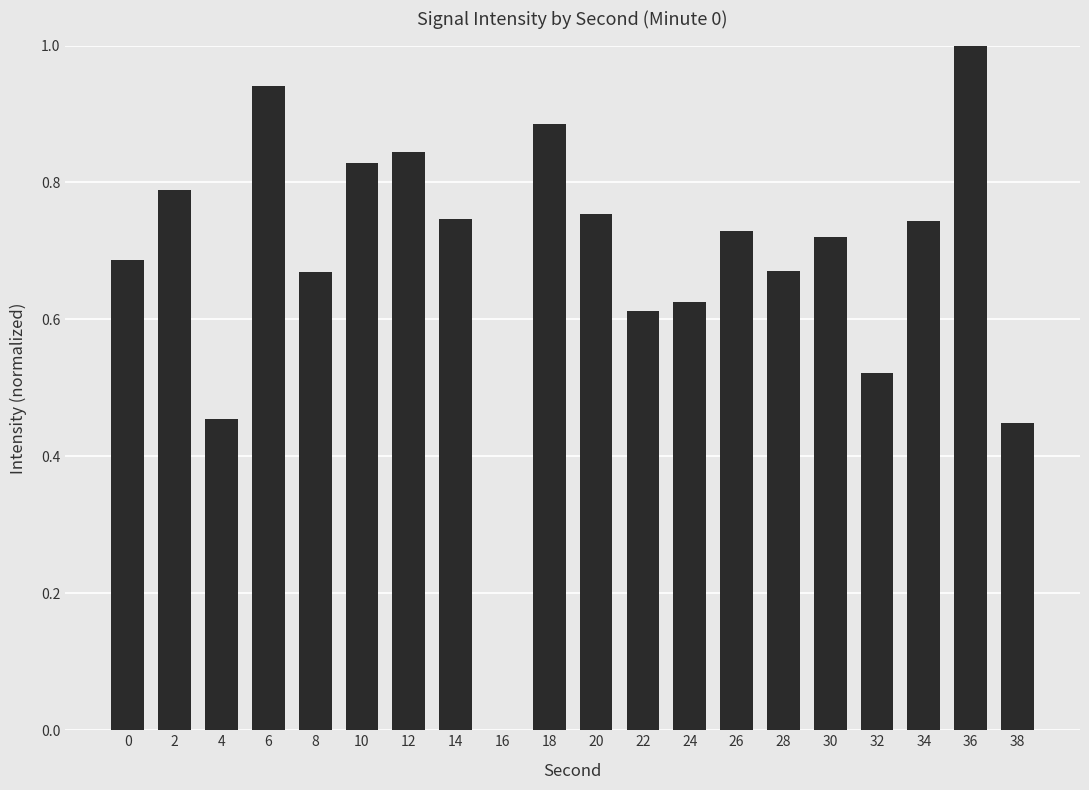

What is the greatest value displayed?

1.0